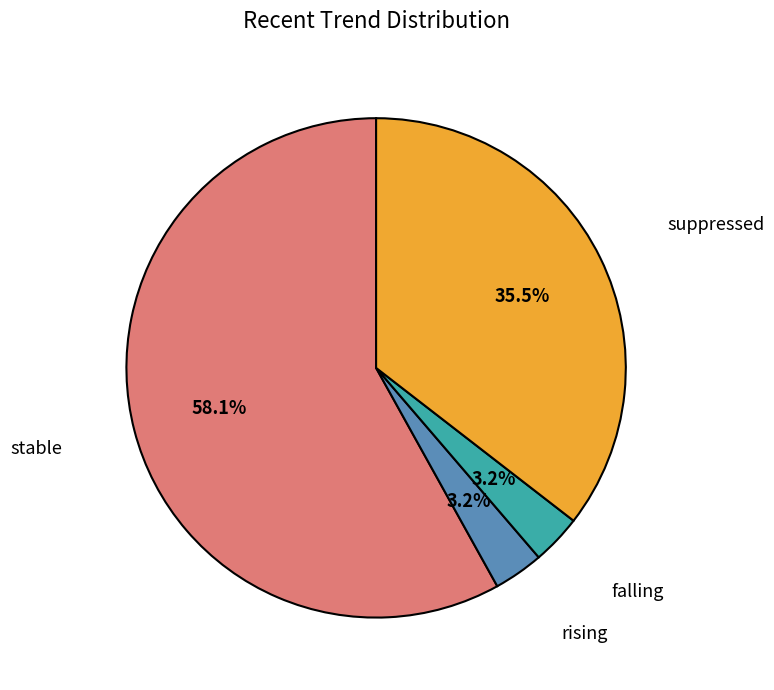

To the nearest percent, what is the combined percentage of falling and rising?

6%